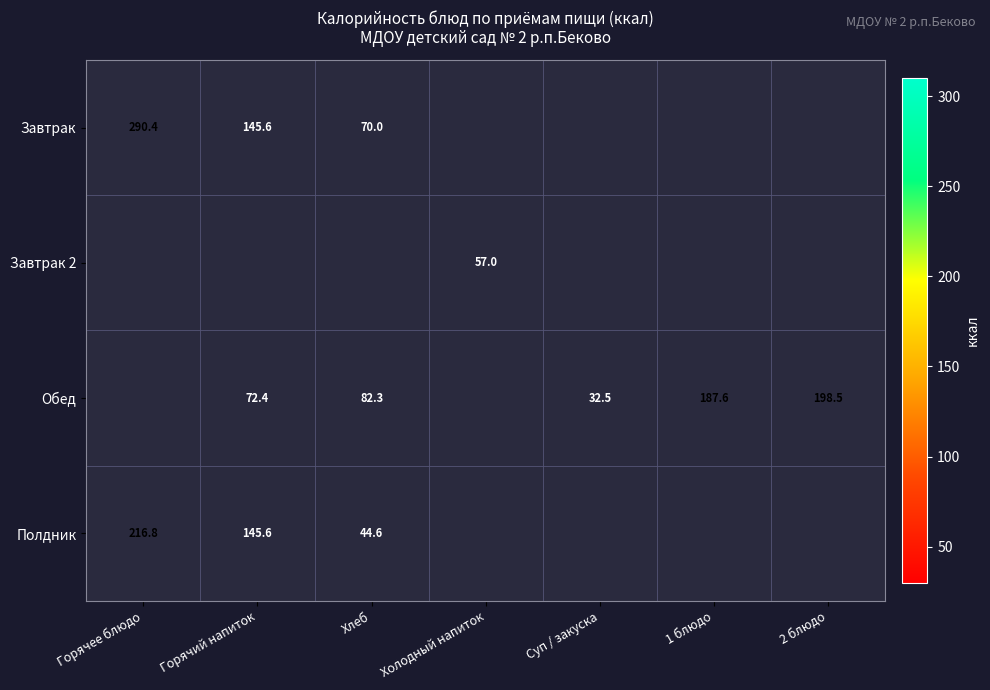

The value of Обед at Хлеб is 115.1. True or false?

False